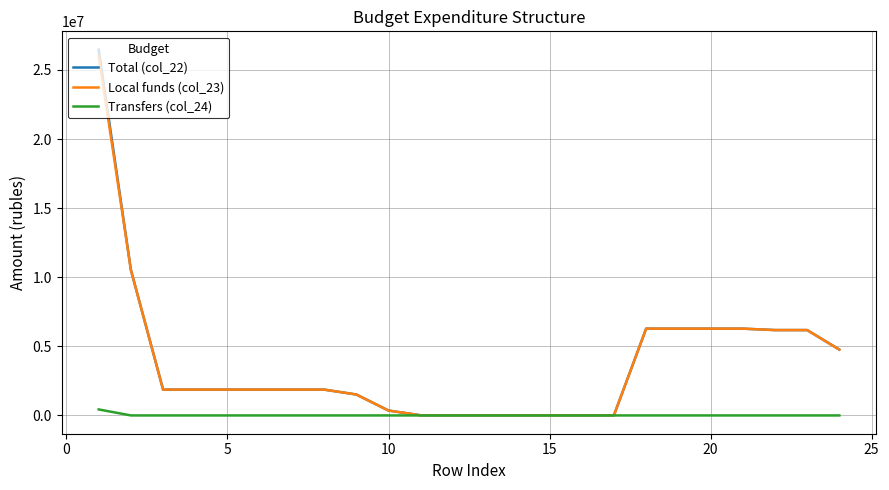

What is the greatest value displayed?

26473497